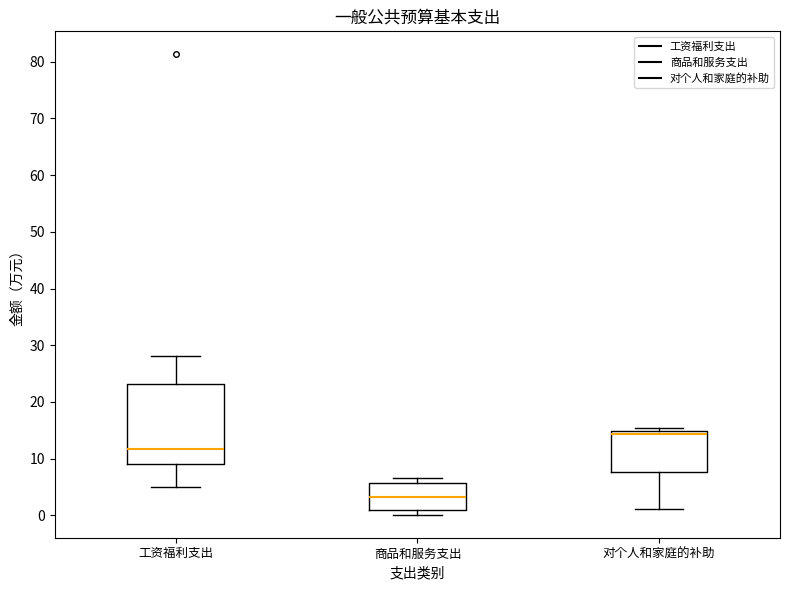

Where does the lower whisker of the box for 对个人和家庭的补助 end on the y-axis? The values are not printed on the chart, so give them approximately, as read against the axis.

1